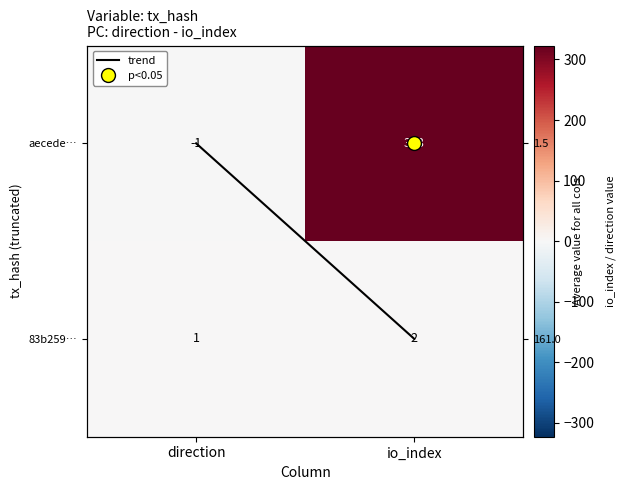

True or false: aecede… has a value of 550 at io_index.

False